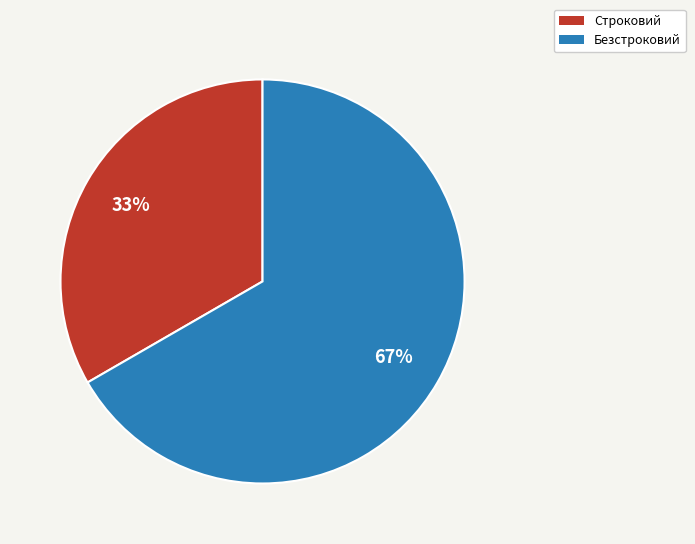

How many segments does this pie chart have?

2